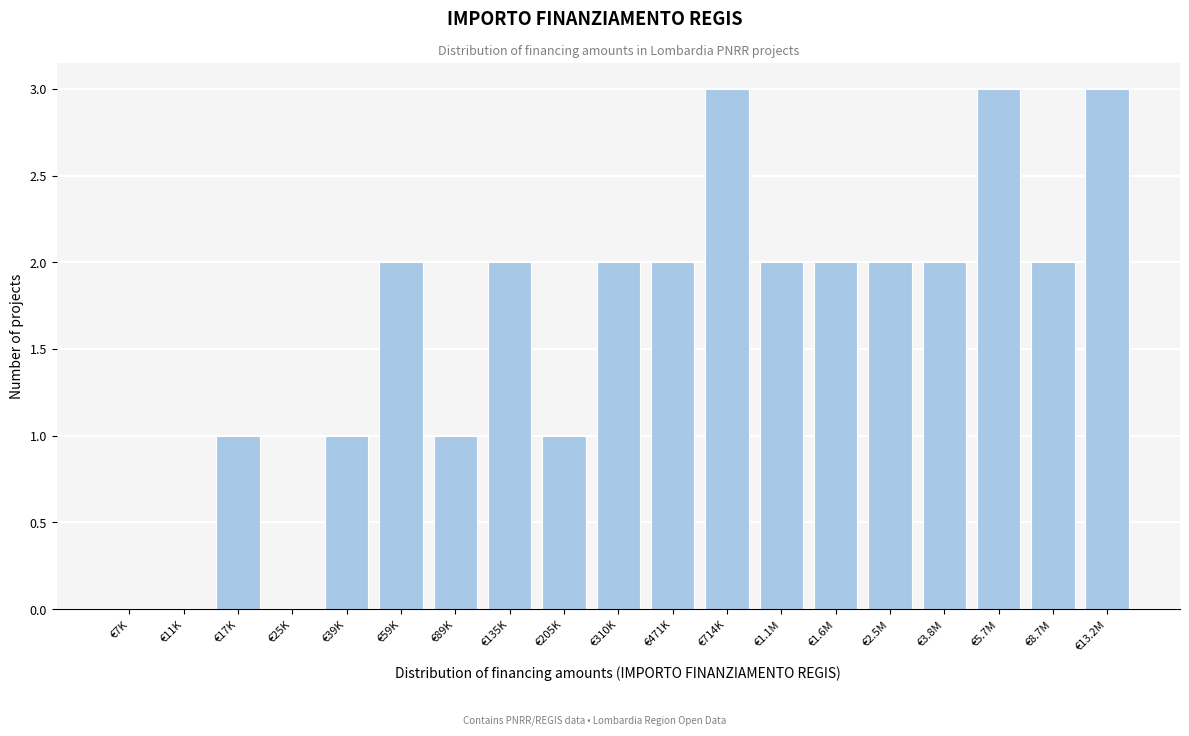

Reading left to right, extract all data points from this chart.

€7K=0	€11K=0	€17K=1	€25K=0	€39K=1	€59K=2	€89K=1	€135K=2	€205K=1	€310K=2	€471K=2	€714K=3	€1.1M=2	€1.6M=2	€2.5M=2	€3.8M=2	€5.7M=3	€8.7M=2	€13.2M=3